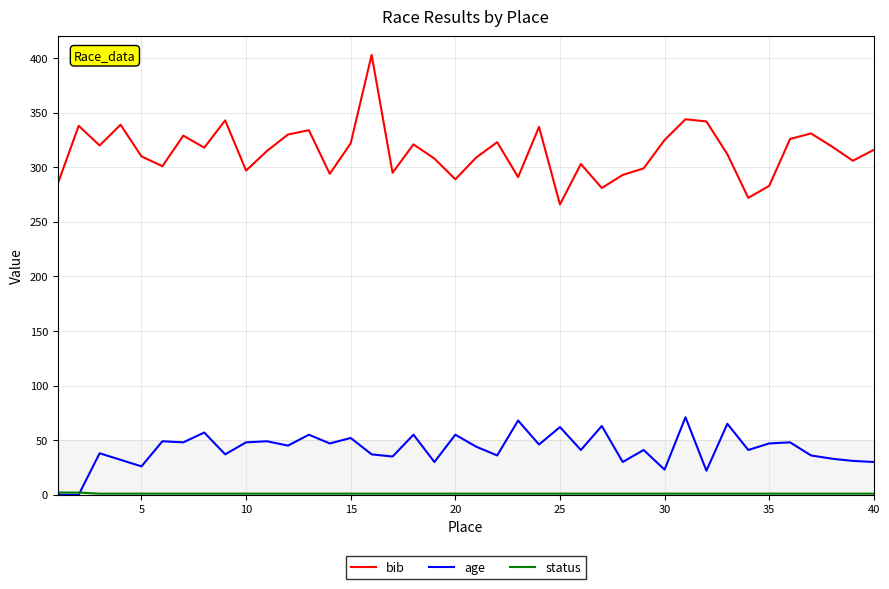

What is the difference between the maximum and second lowest values in the bib series?

131